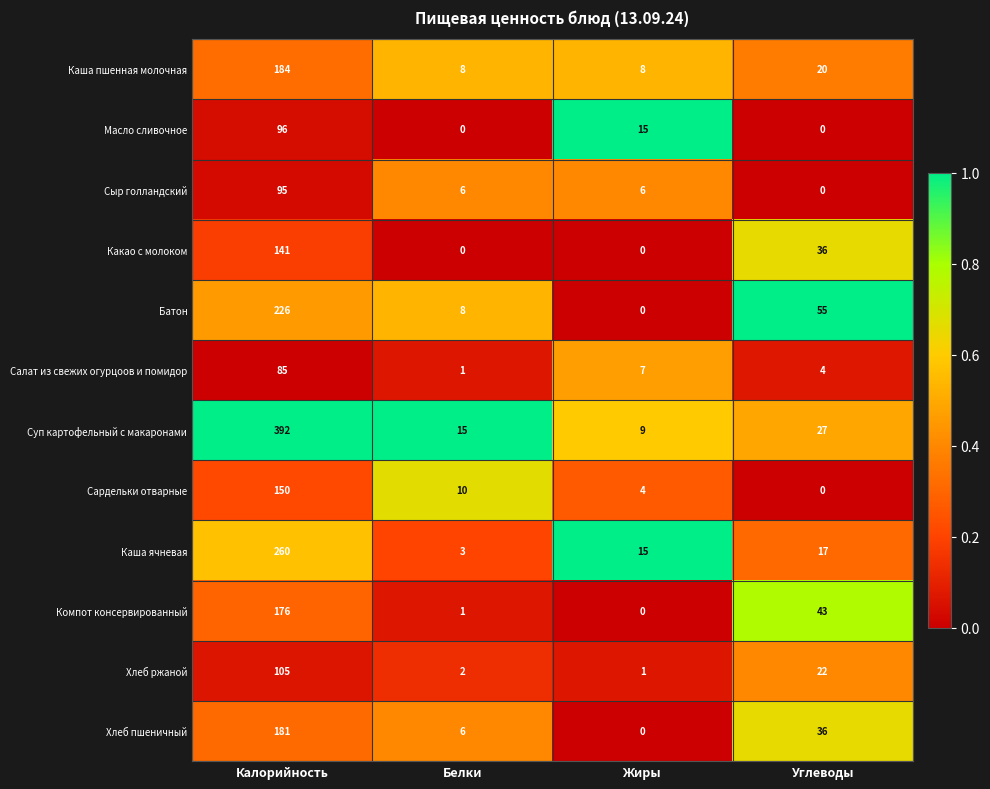

What is the difference between the maximum and minimum values in the Компот консервированный series?

176